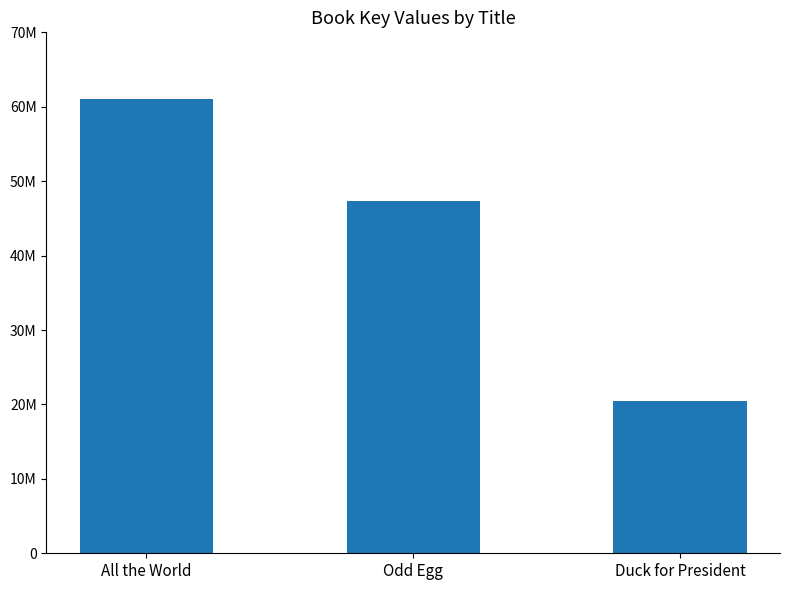

Does the chart contain any negative values?

No